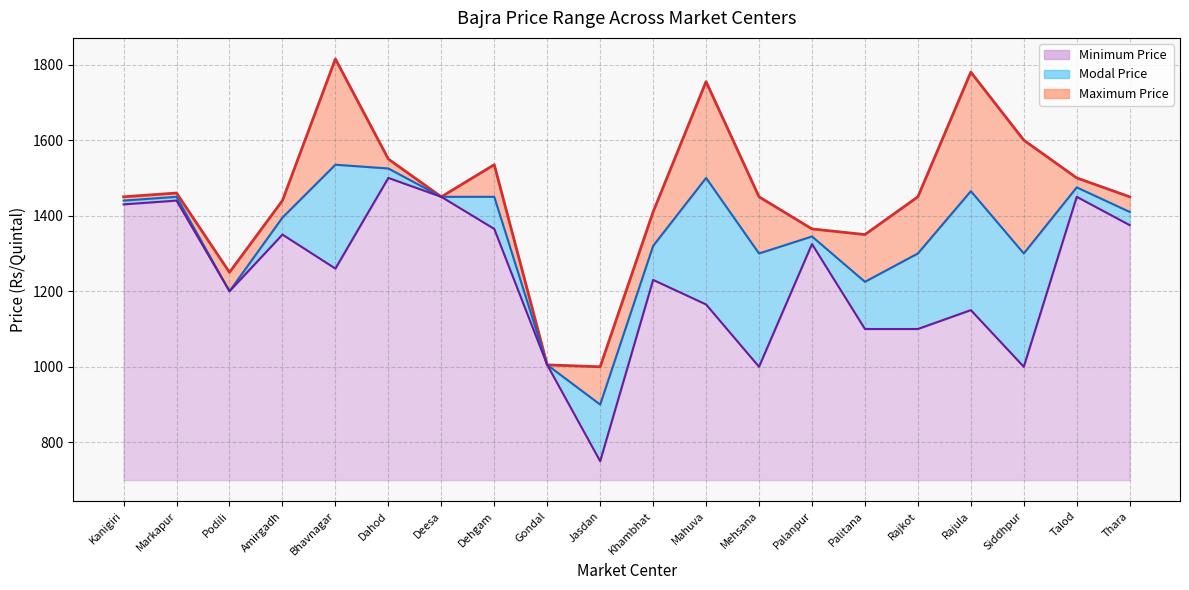

Which label corresponds to the smallest value in the chart?

Jasdan